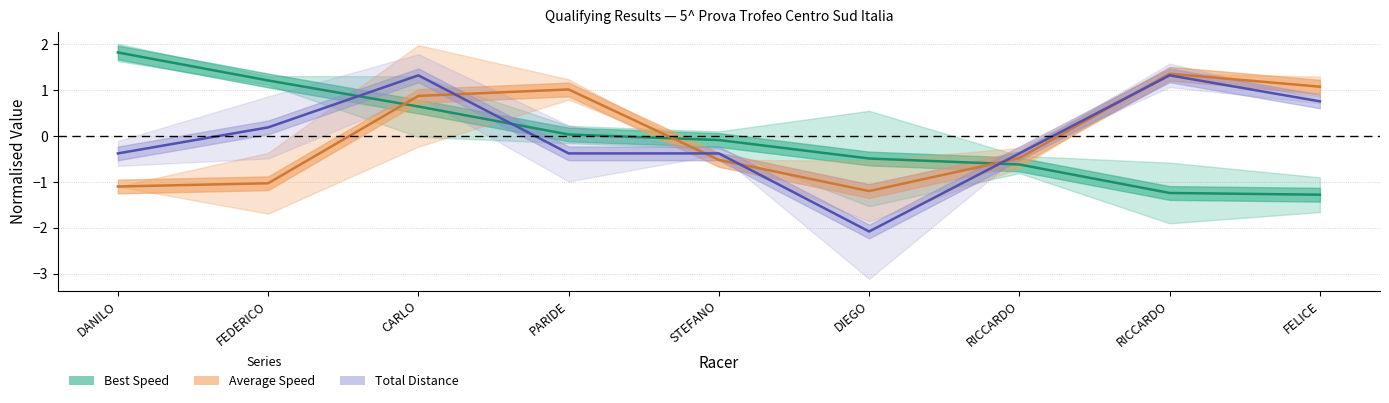

What is the label of the 3rd point from the left?

CARLO